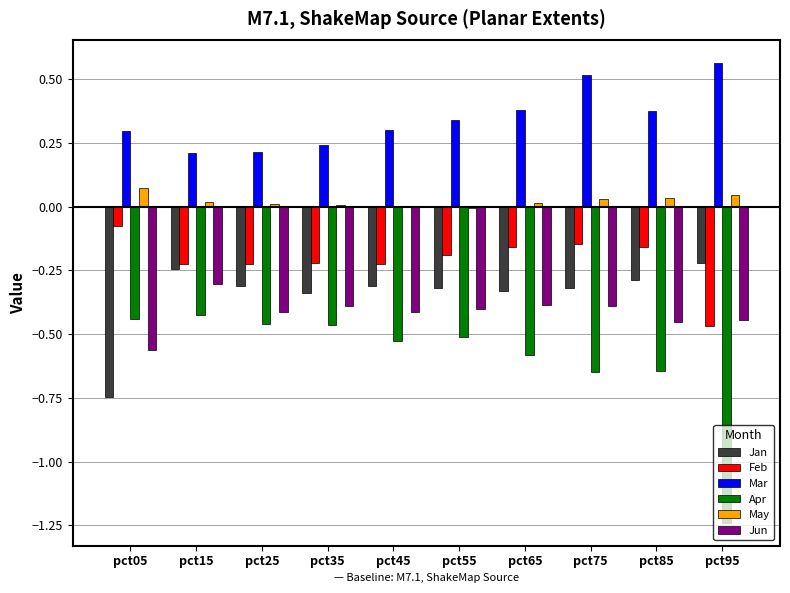

Which category has the highest value in the Mar series?

pct95